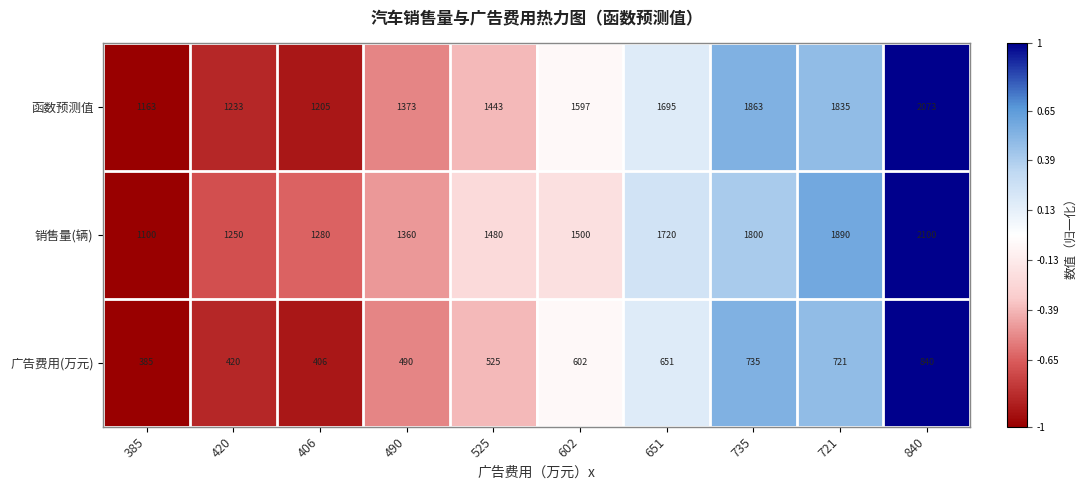

What is the maximum value shown in the chart?

2100